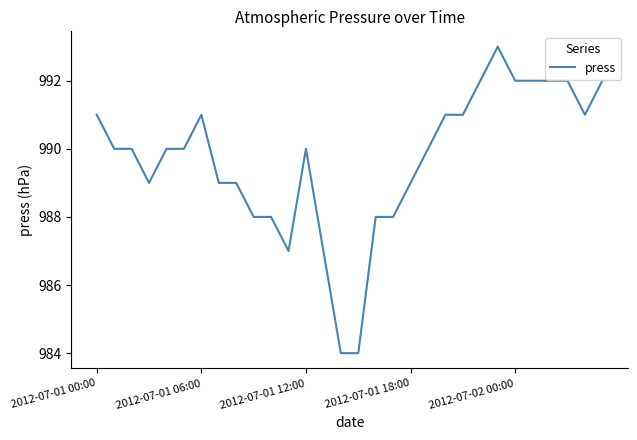

What is the maximum value shown in the chart?

993